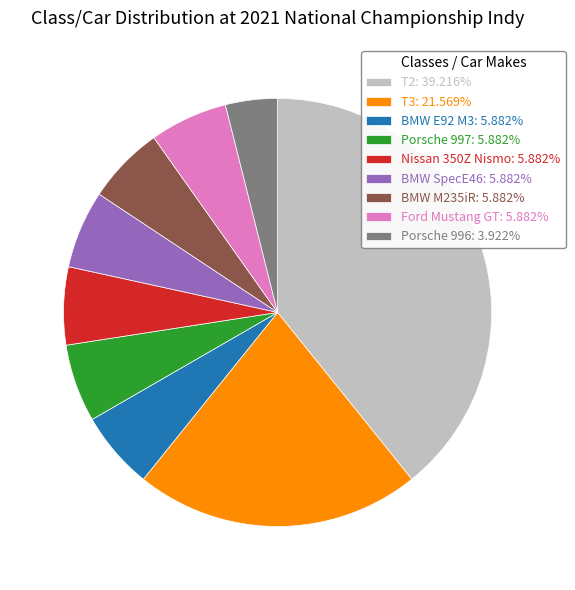

Does T3 represent more than half of the total?

No